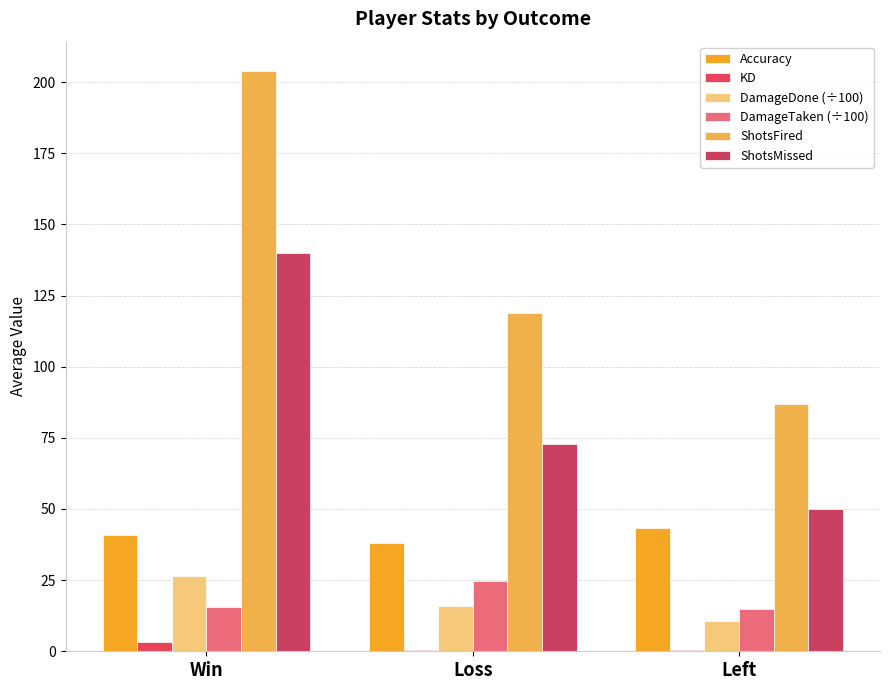

Which series has the largest total across all categories?

ShotsFired